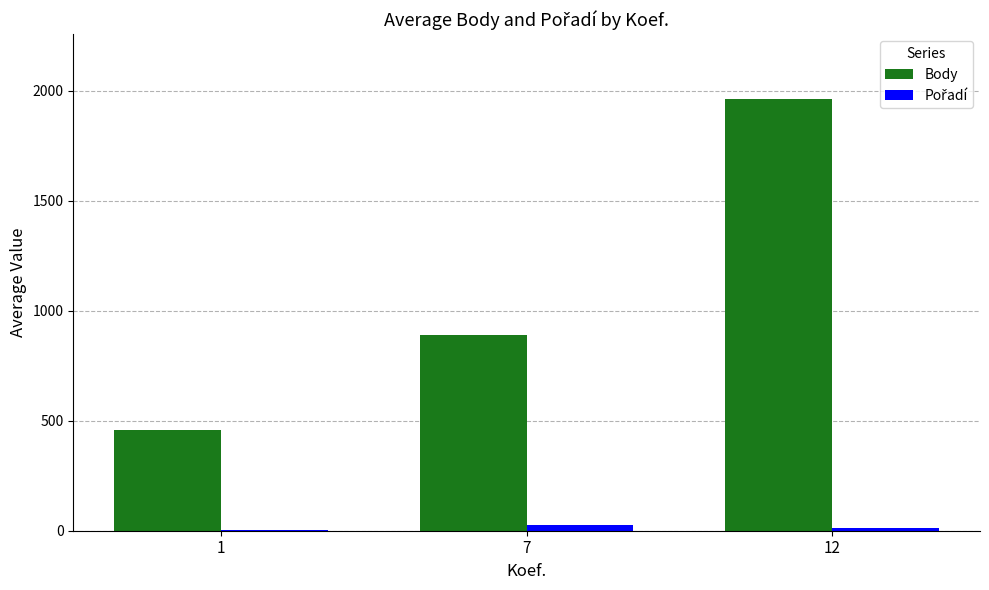

Which series has the largest range (max minus min)?

Body